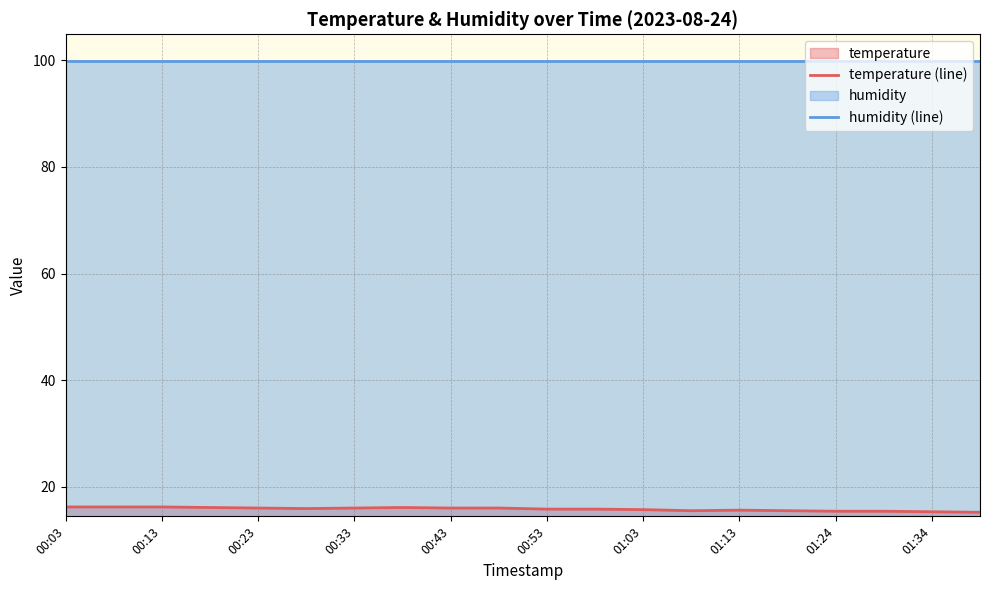

The humidity (line) series shows 134.1 at 00:13. True or false?

False